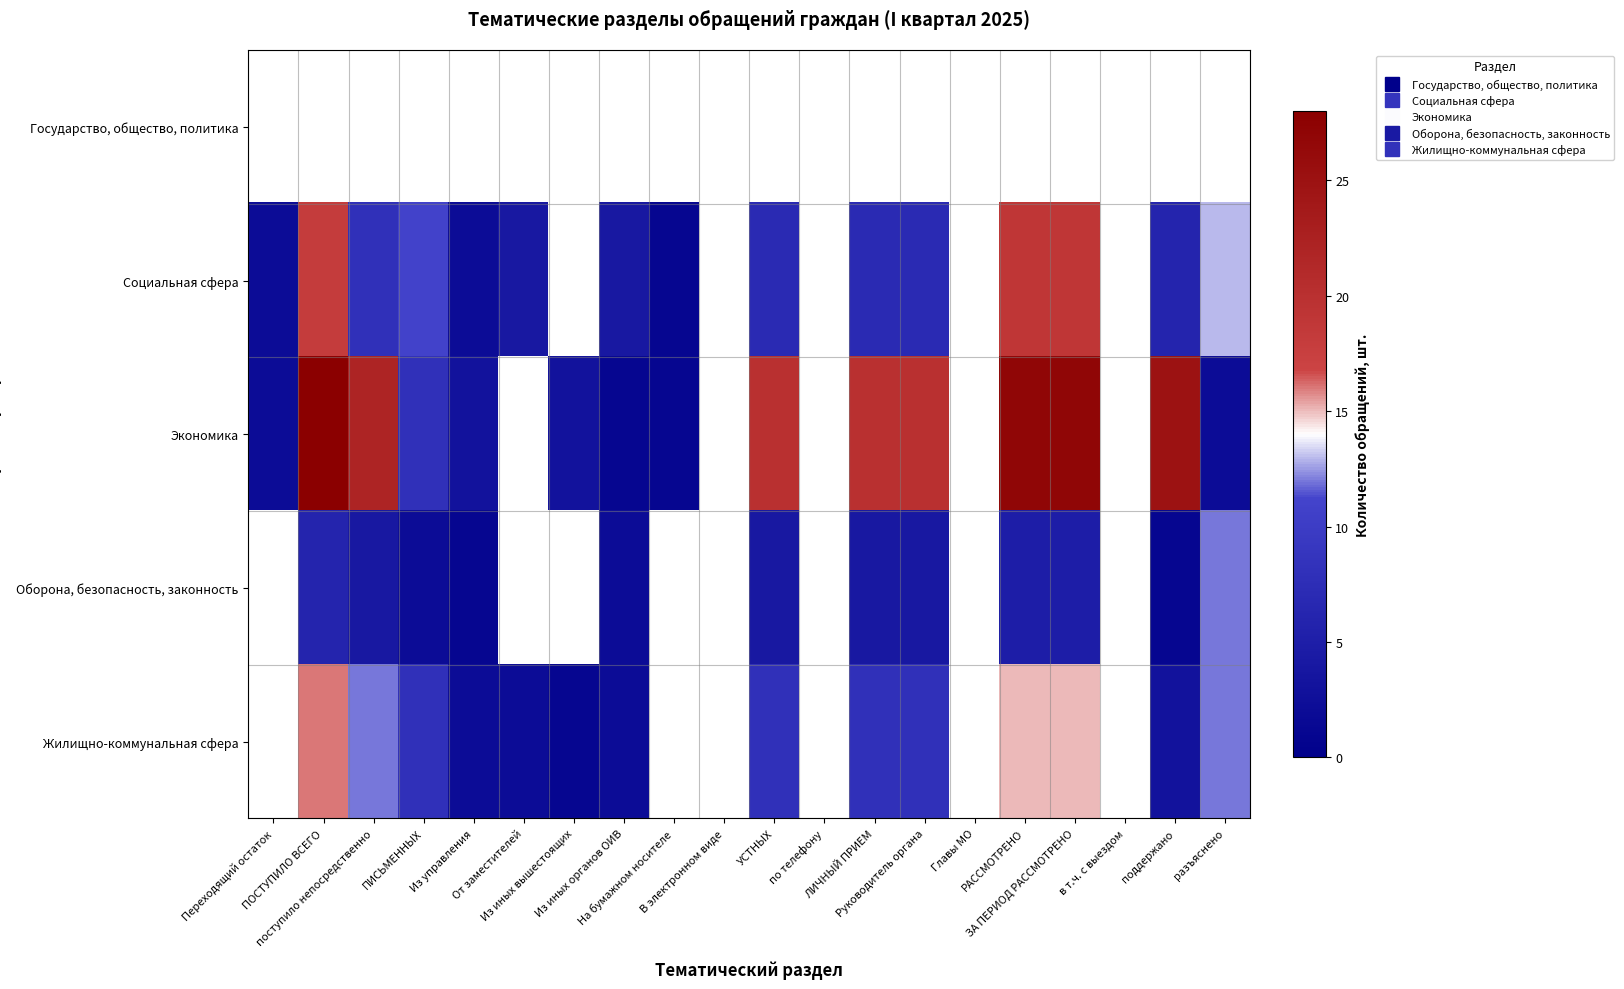

Which category has the lowest value across all series?

На бумажном носителе